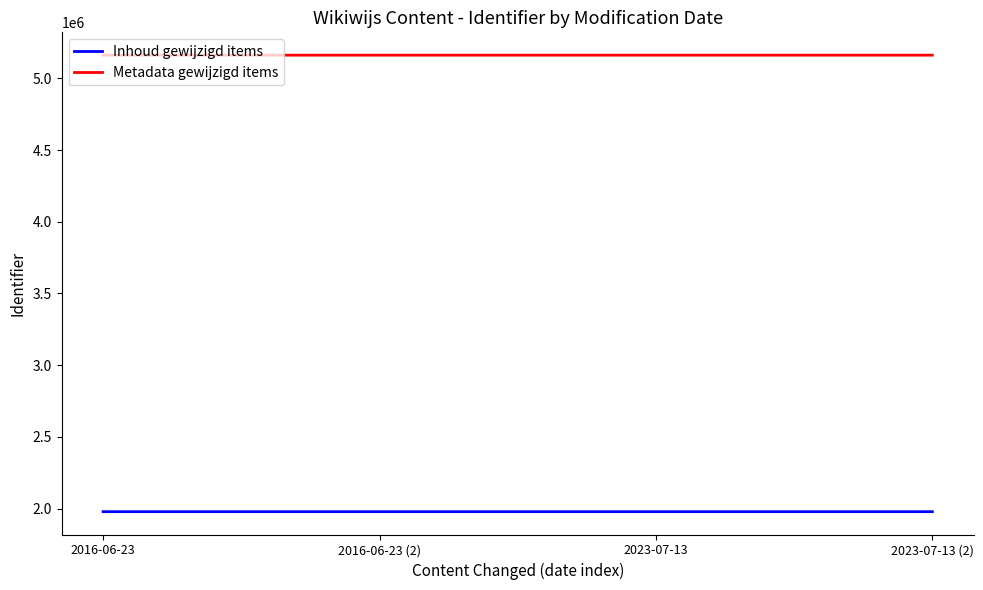

What is the total value across all series at 2016-06-23?

7140305